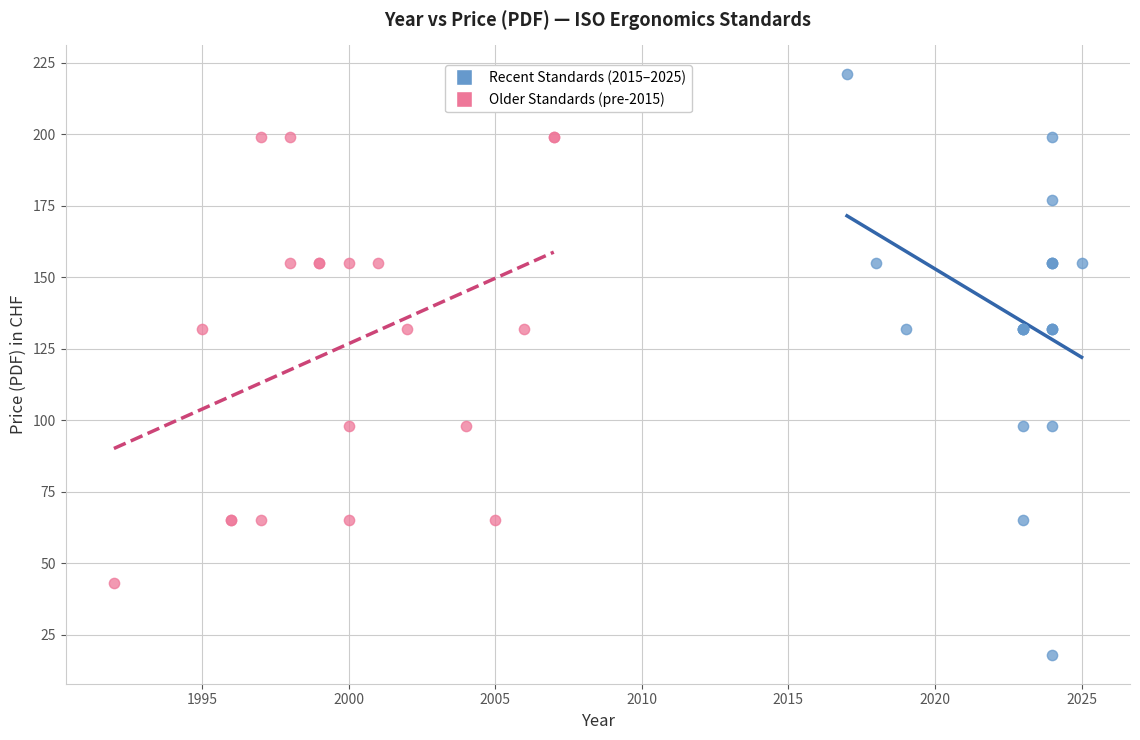

Which series reaches the minimum Y coordinate?

Recent Standards (2015–2025)